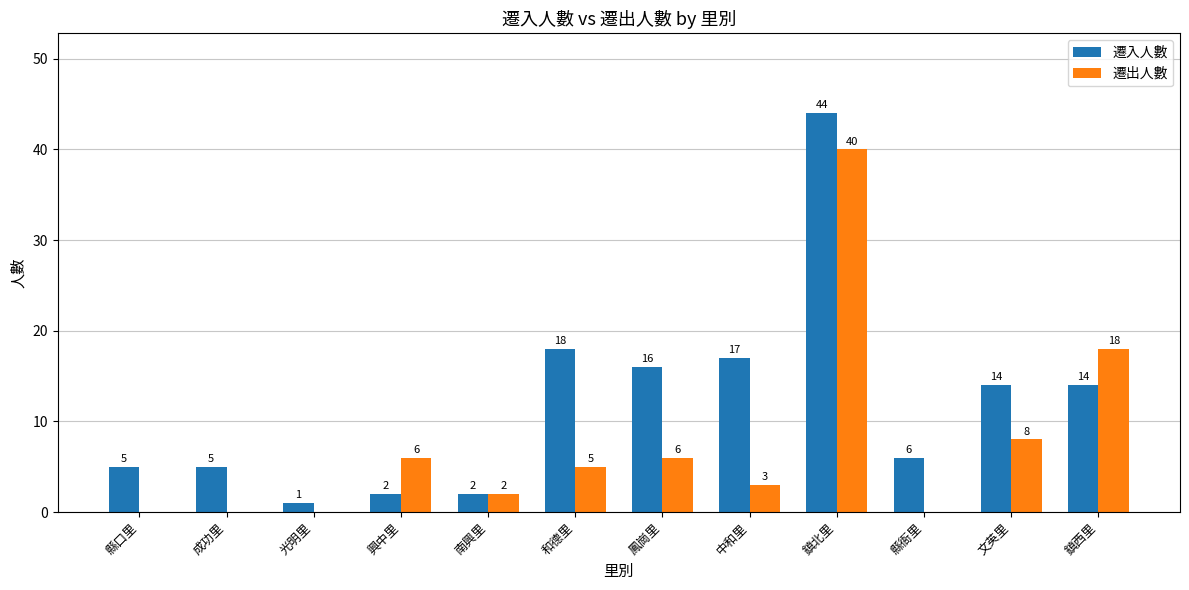

Where does the 遷入人數 series first go above 14?

和德里